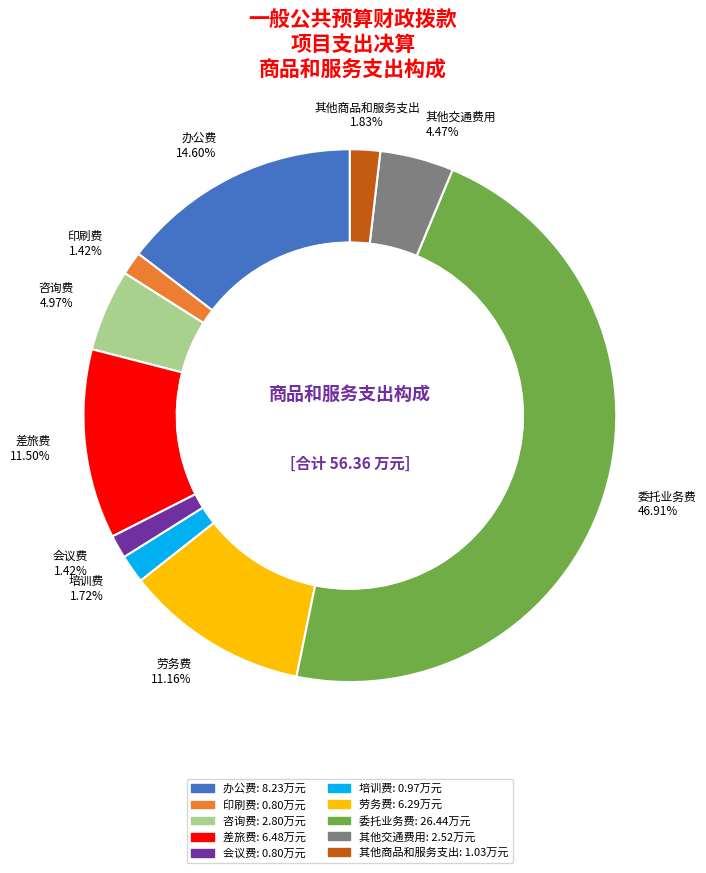

Which category has the biggest portion of the pie?

委托业务费